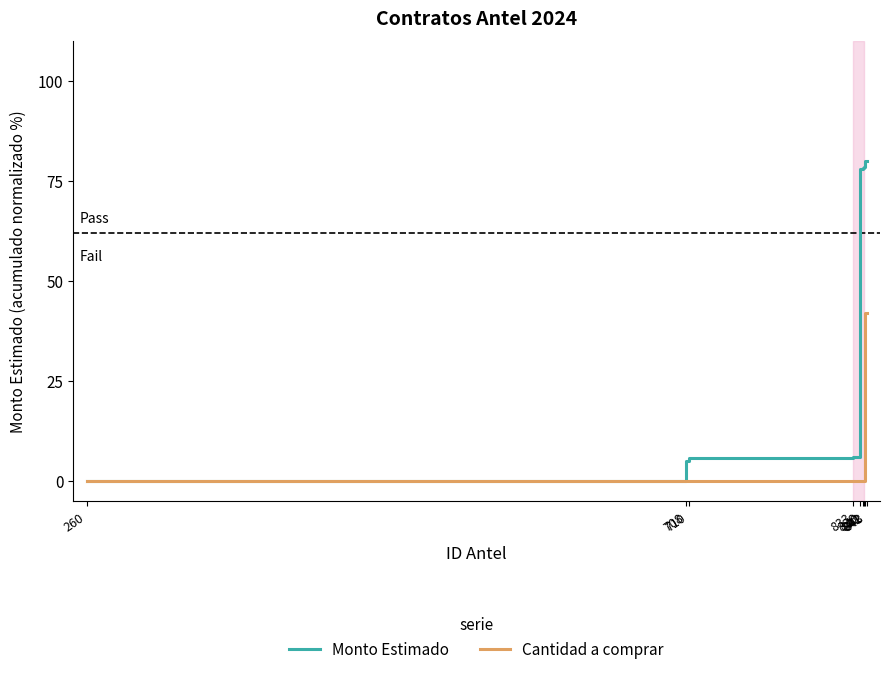

What is the greatest value displayed?

80.0